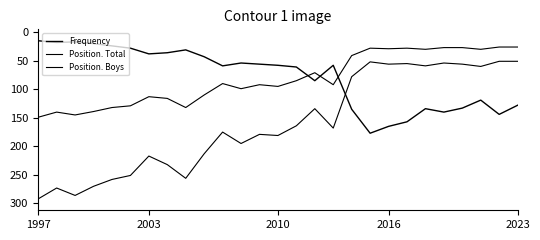

How many values in the Position. Total series are below 175?

13